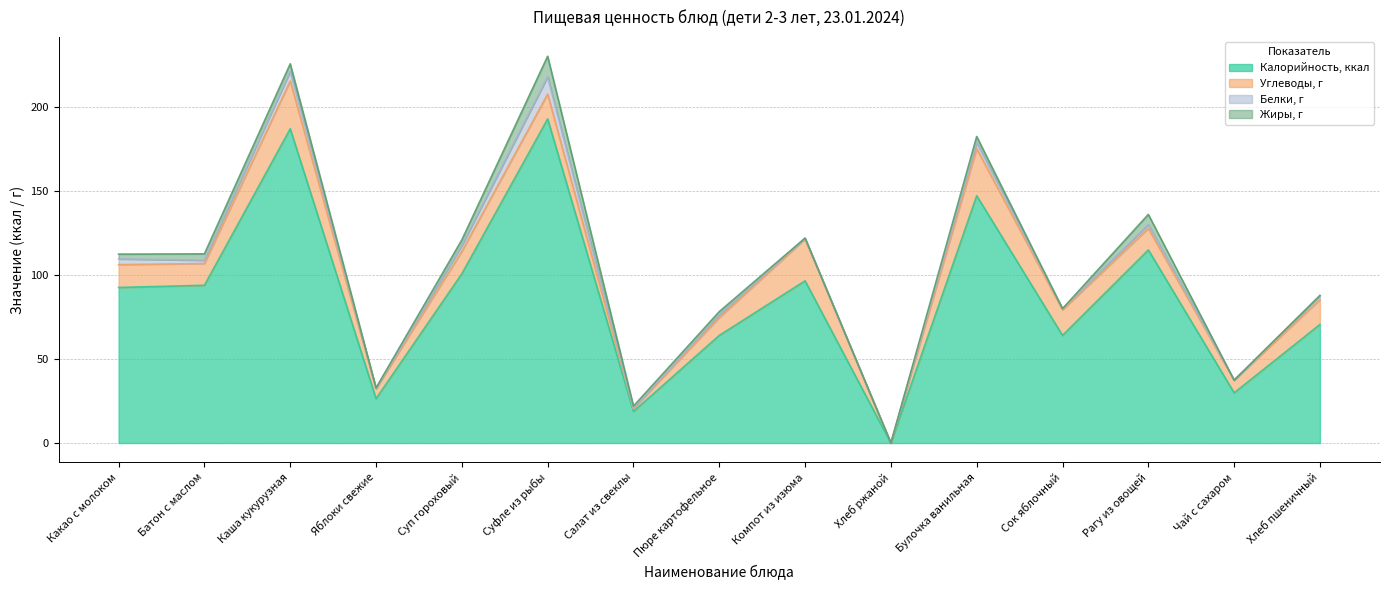

At which label does Калорийность, ккал first exceed 92?

Какао с молоком